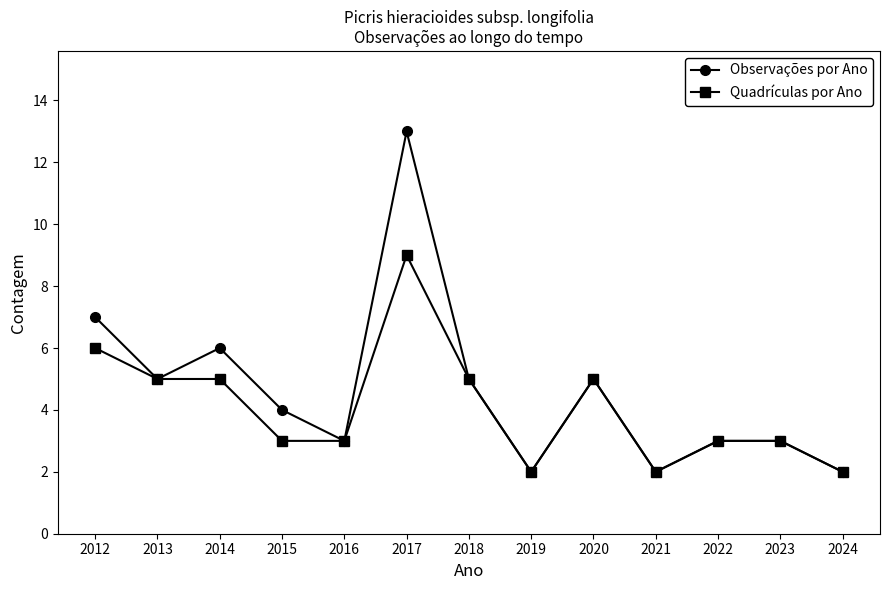

What is the value of the Quadrículas por Ano point at the 4th from the left?

3